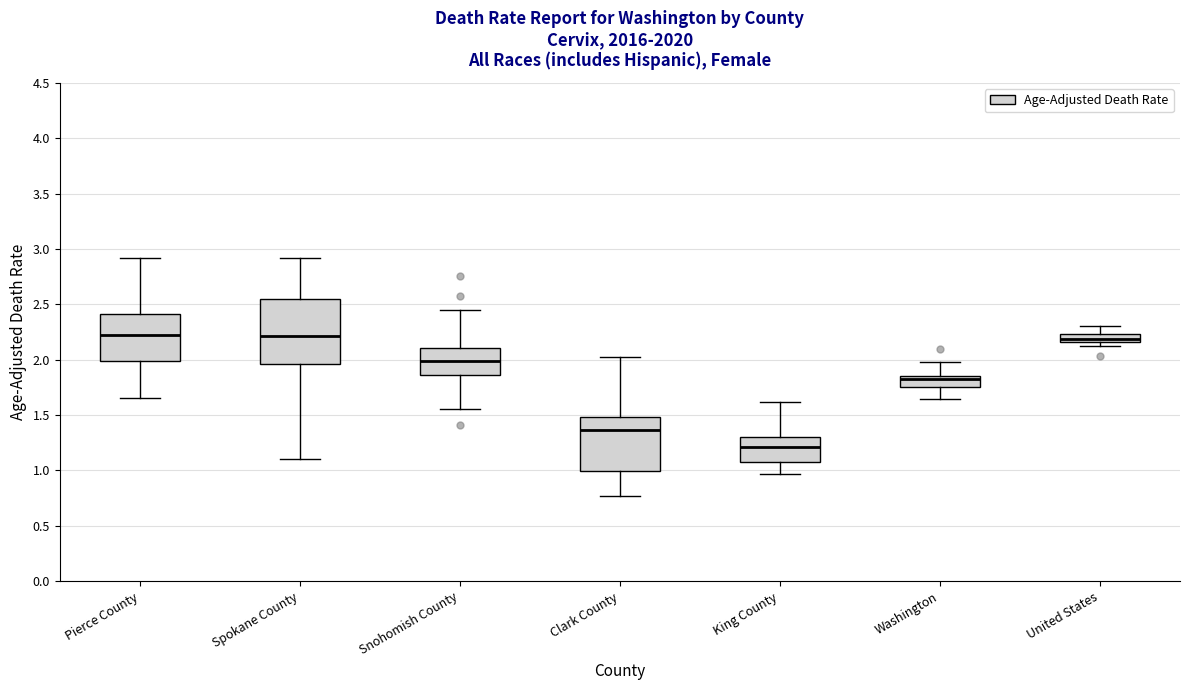

Comparing the boxes themselves (not the whiskers), which one is the tallest?

Spokane County